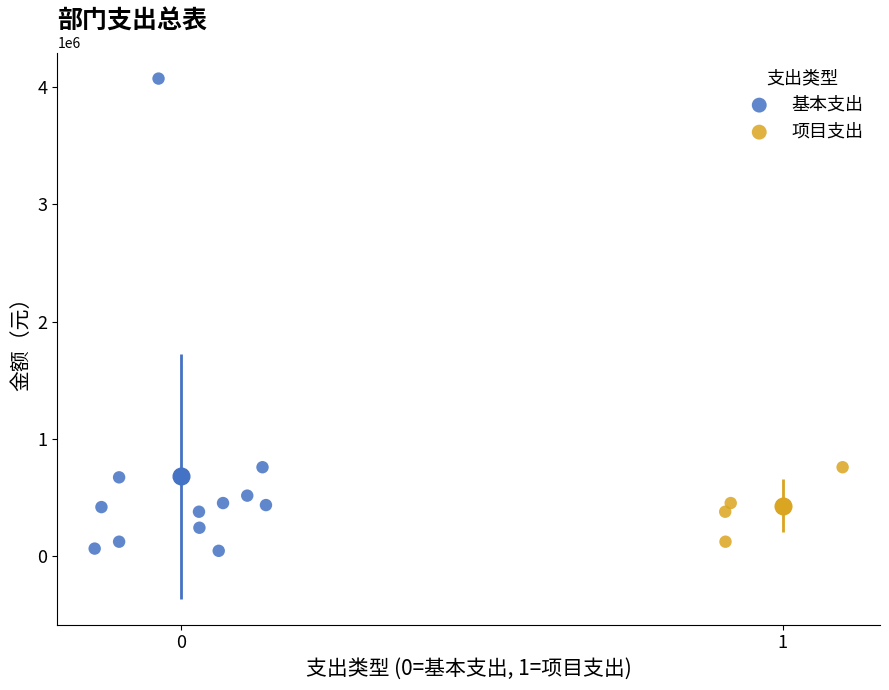

Which series has the largest Y range (max minus min)?

基本支出